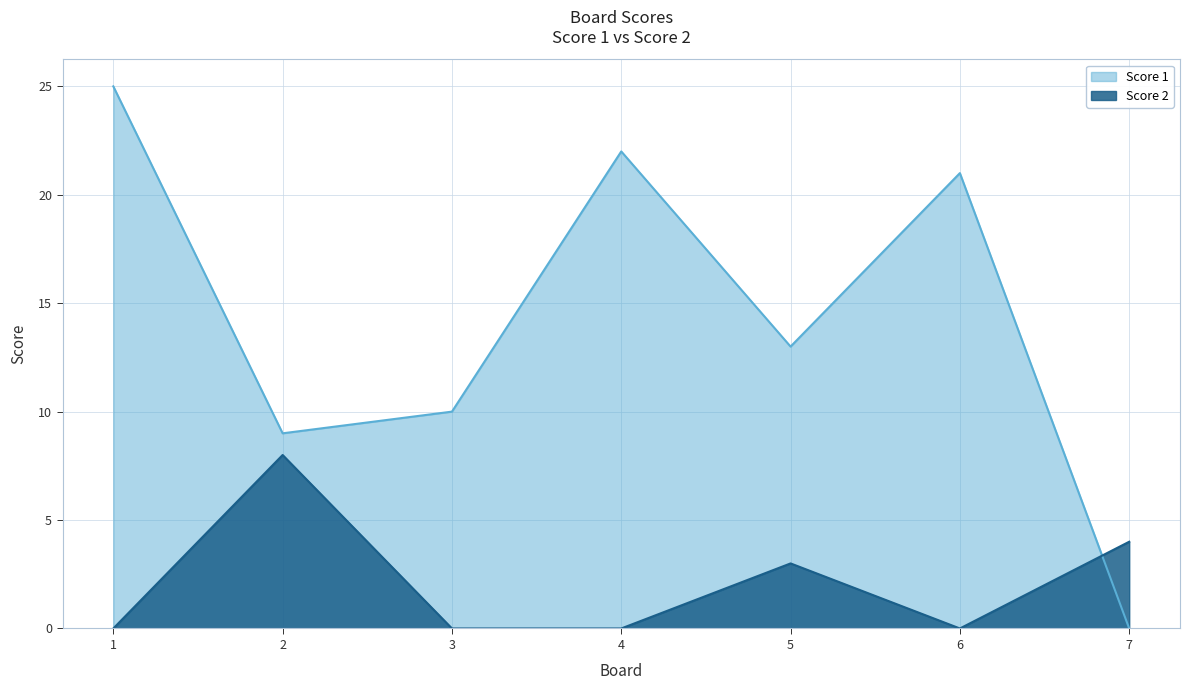

List the series in order of their peak value, highest first.

Score 1, Score 2